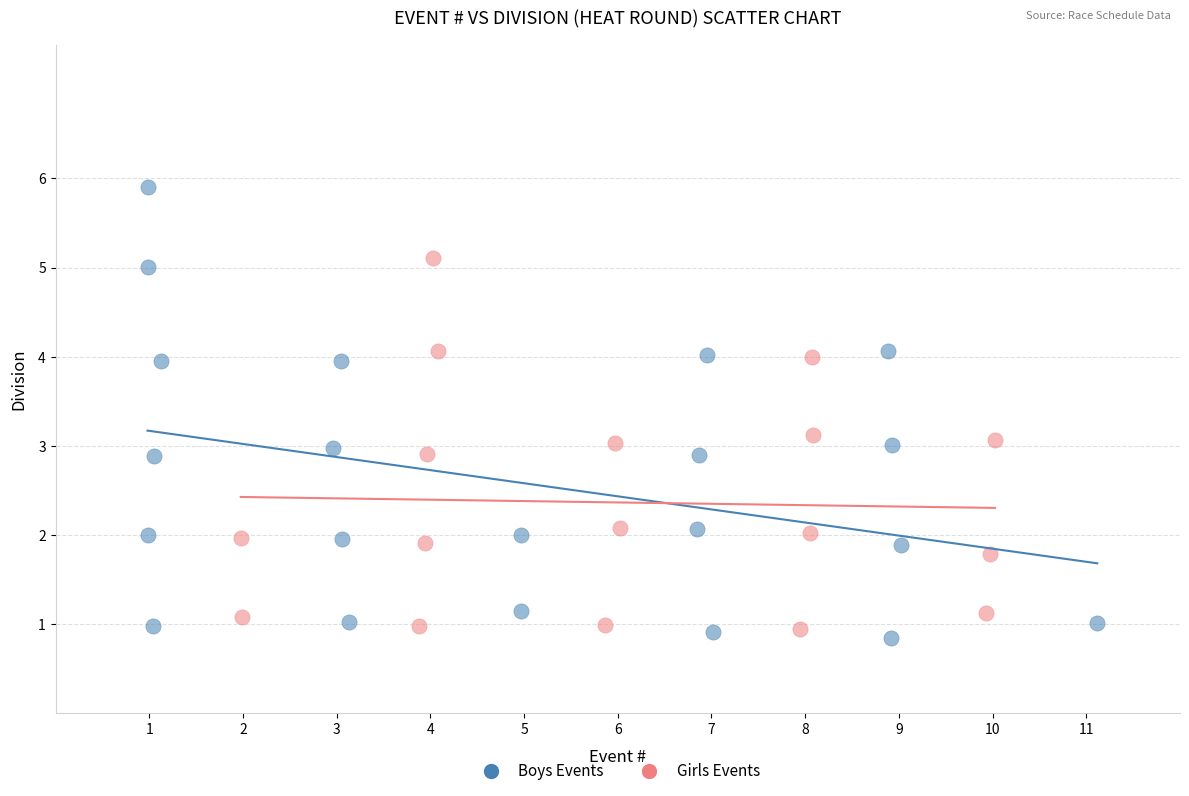

Which series has the largest Y range (max minus min)?

Boys Events